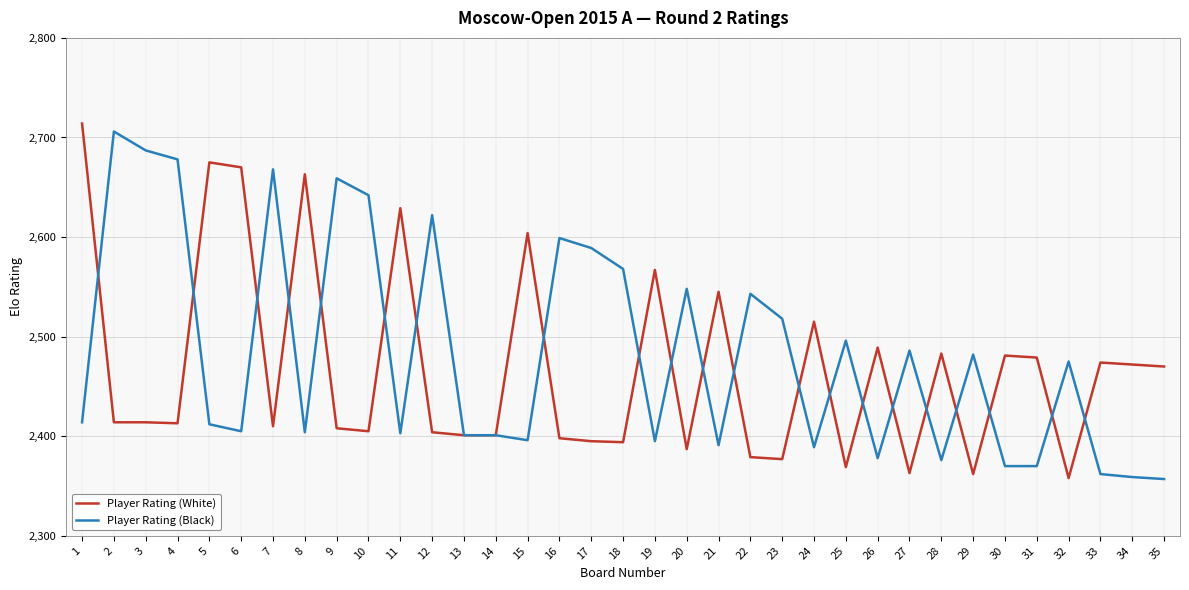

How many lines are shown in the chart?

2